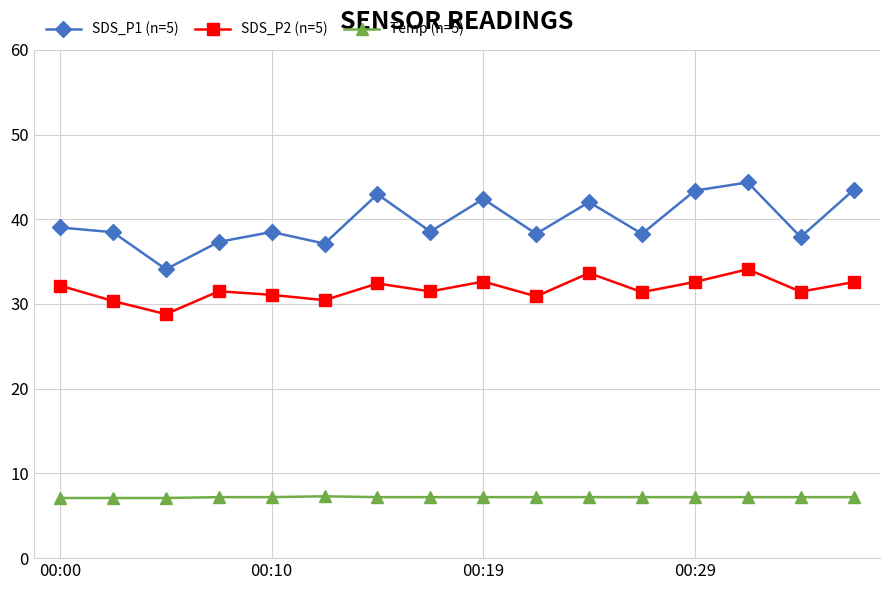

What are all the series names shown in the legend?

SDS_P1 (n=5), SDS_P2 (n=5), Temp (n=5)